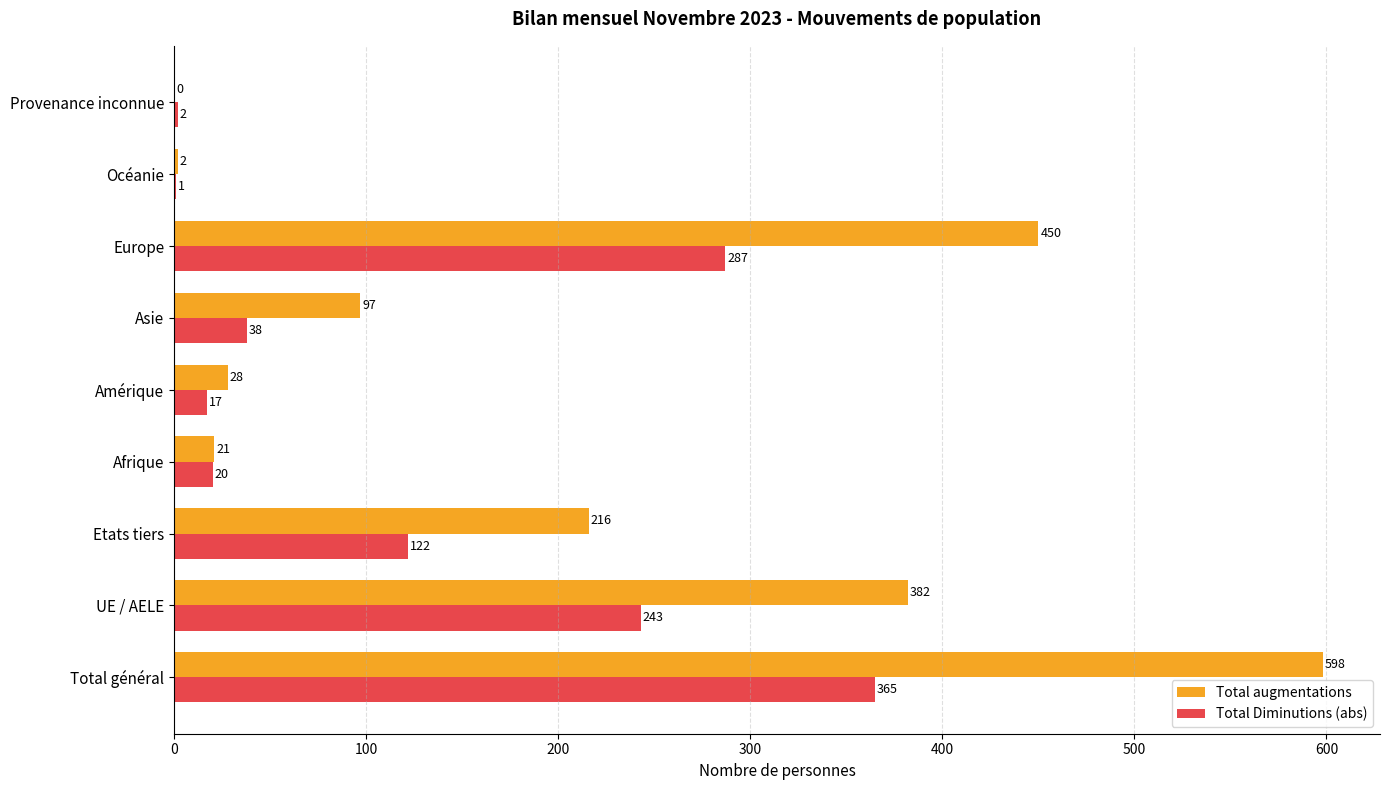

Which series has the largest total across all categories?

Total augmentations